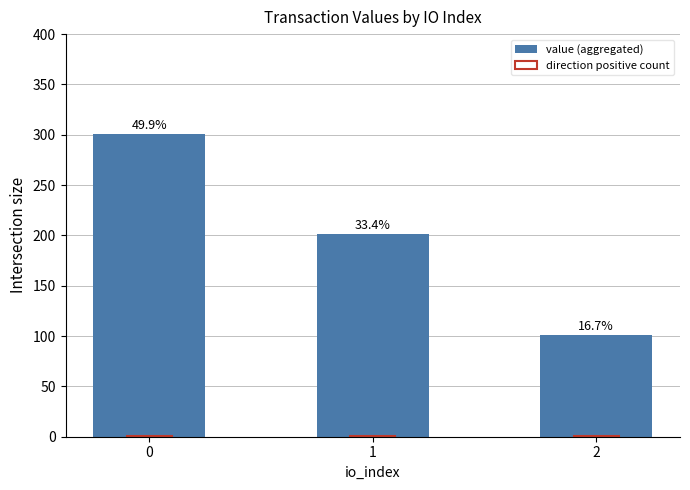

At how many categories does at least one series exceed 171?

2